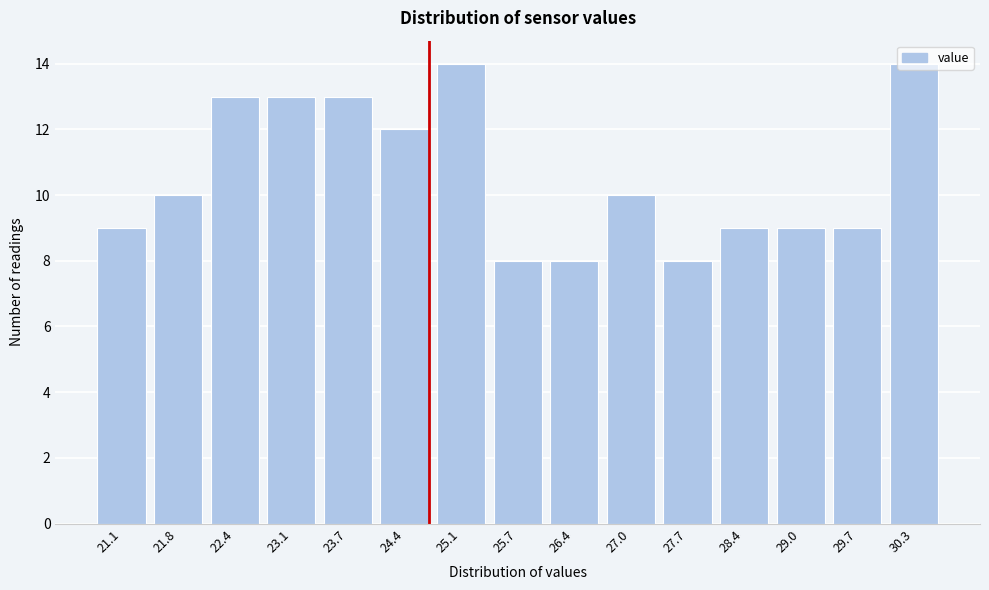

What is the ratio of the value at 23.1 to the value at 25.7?

1.6